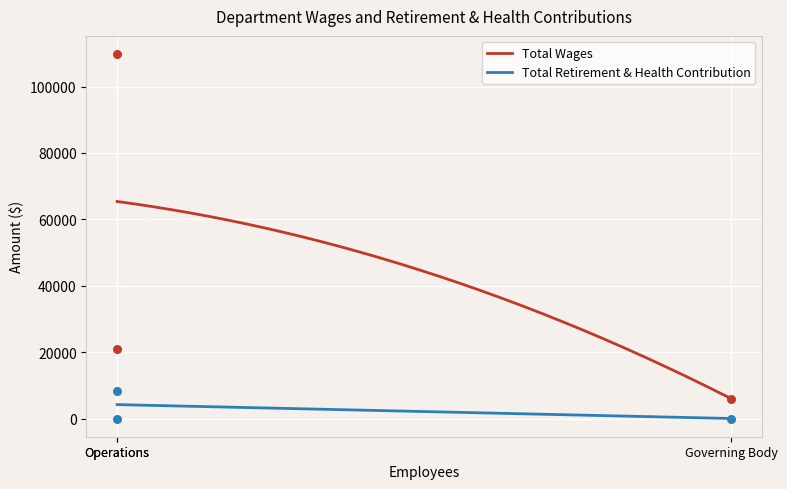

At how many categories does at least one series exceed 63700?

1